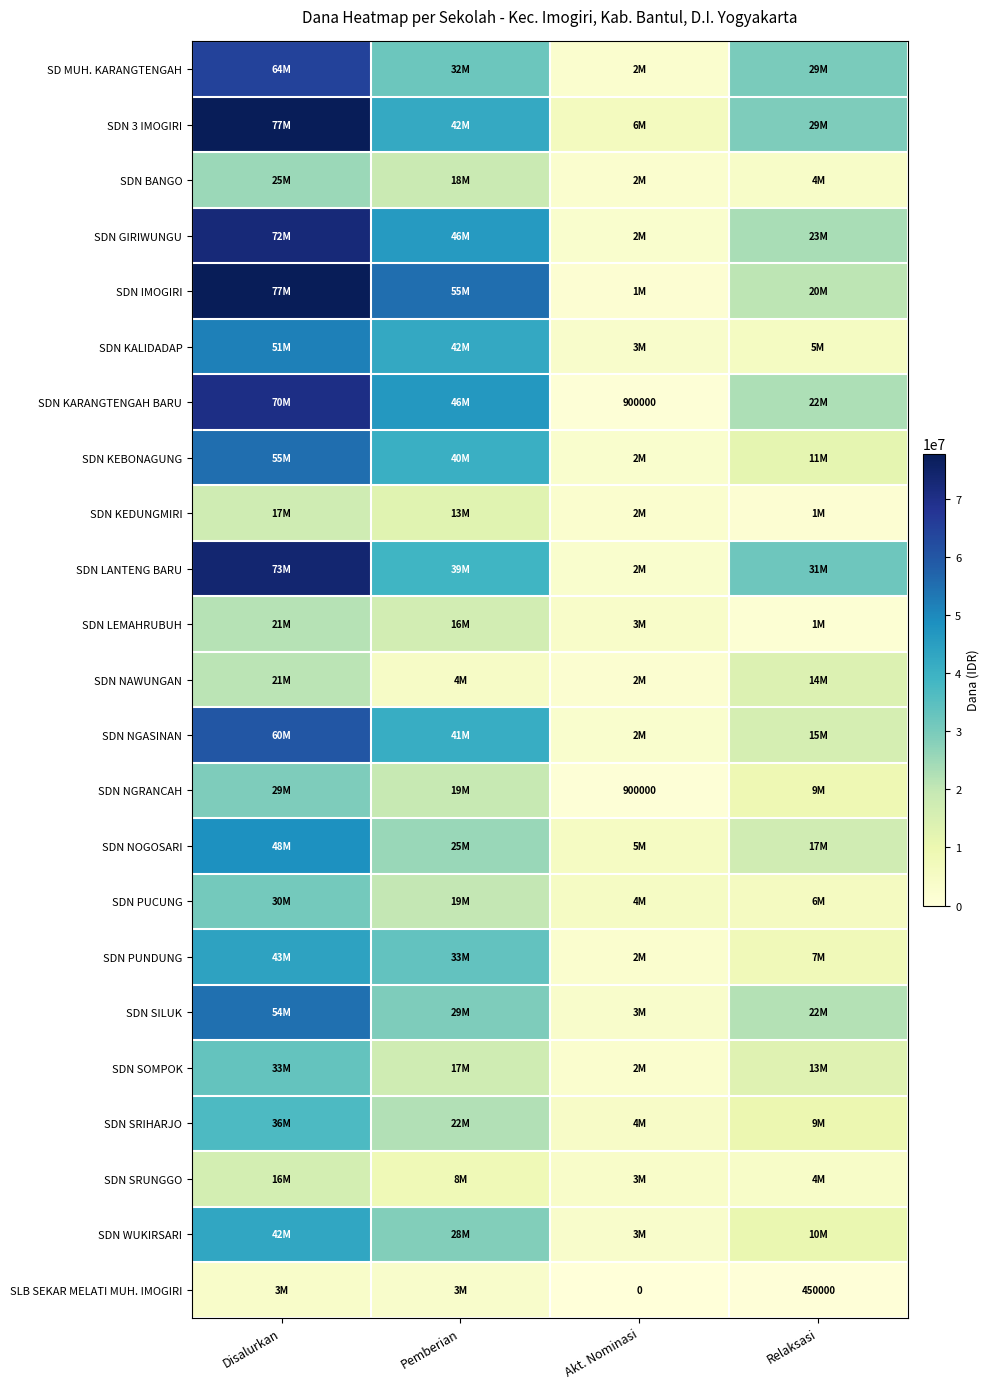

Which series has the largest range (max minus min)?

SDN IMOGIRI